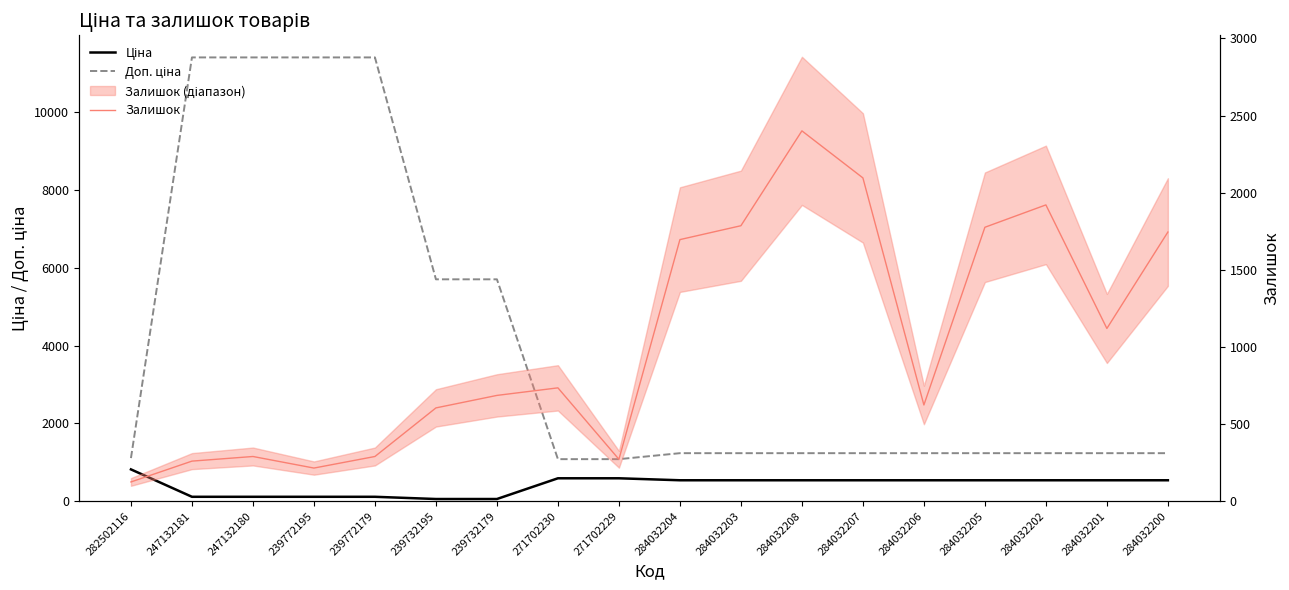

What is the highest value of the Залишок series?

2401.0